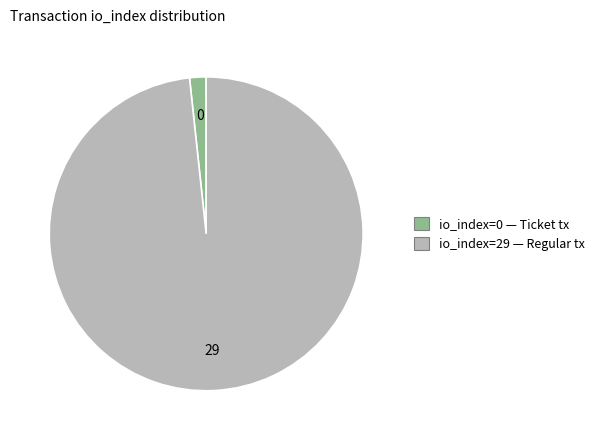

Does any single category account for the majority?

Yes